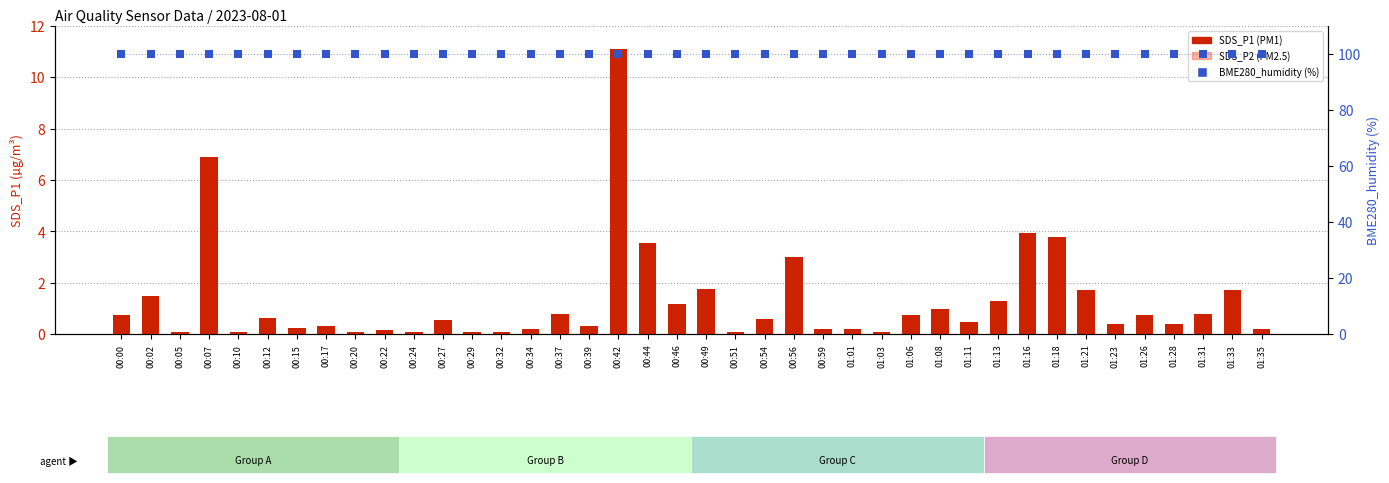

At how many categories does at least one series exceed 52?

40